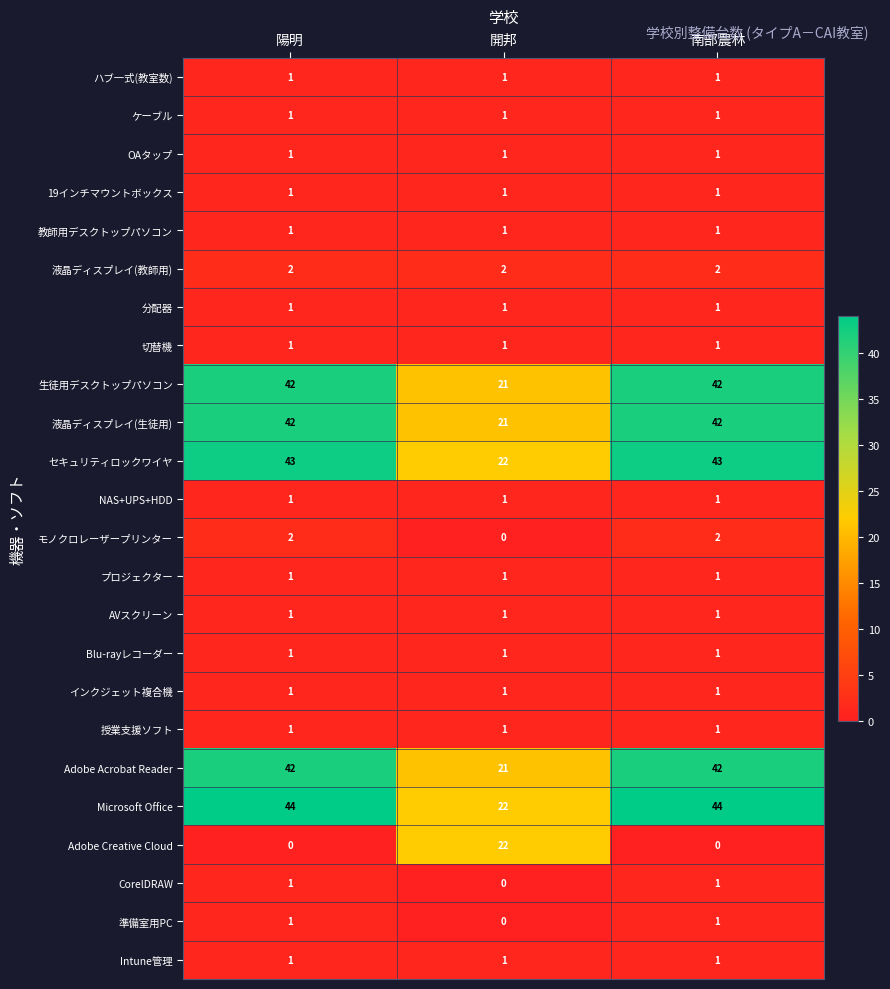

What is the maximum value shown in the chart?

44